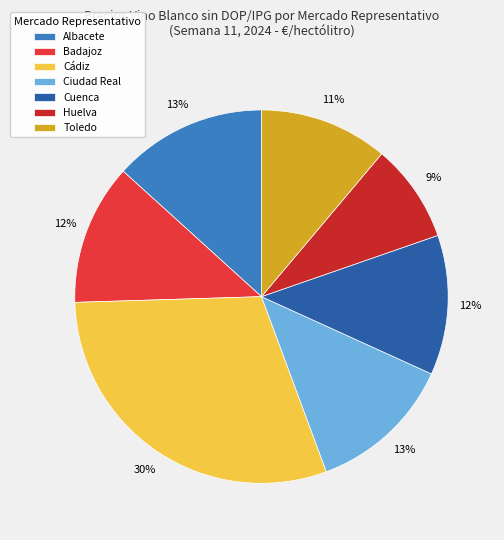

Which category has the biggest portion of the pie?

Cádiz